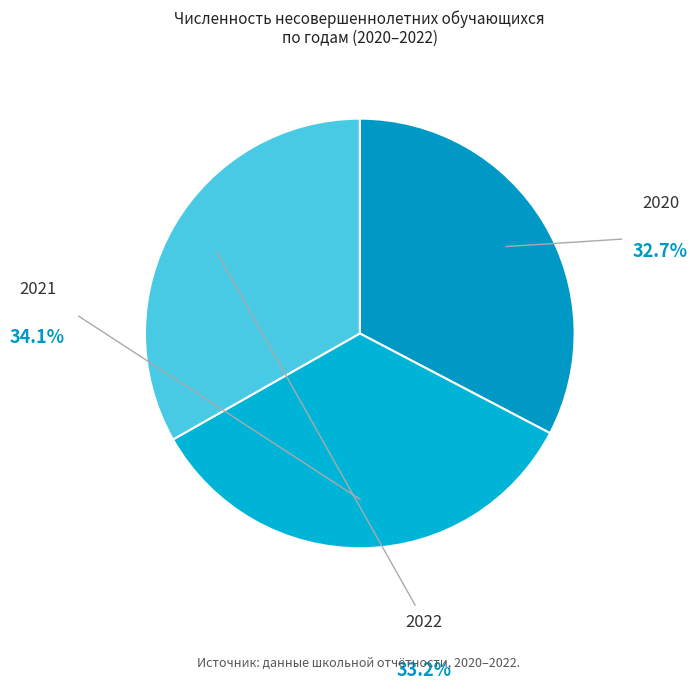

Count the number of slices in the pie.

3